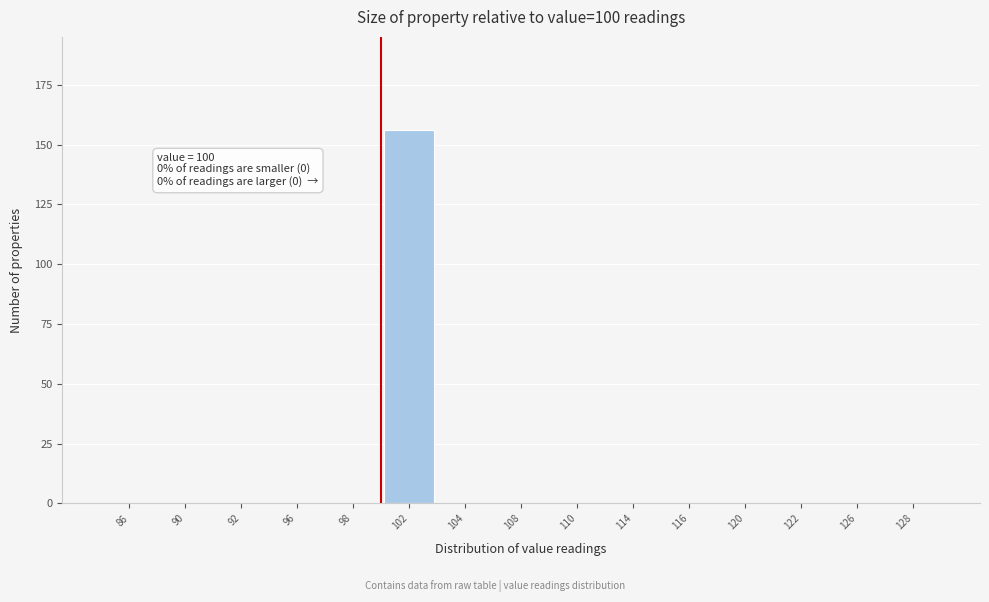

Reading left to right, extract all data points from this chart.

86=0	90=0	92=0	96=0	98=0	102=156	104=0	108=0	110=0	114=0	116=0	120=0	122=0	126=0	128=0